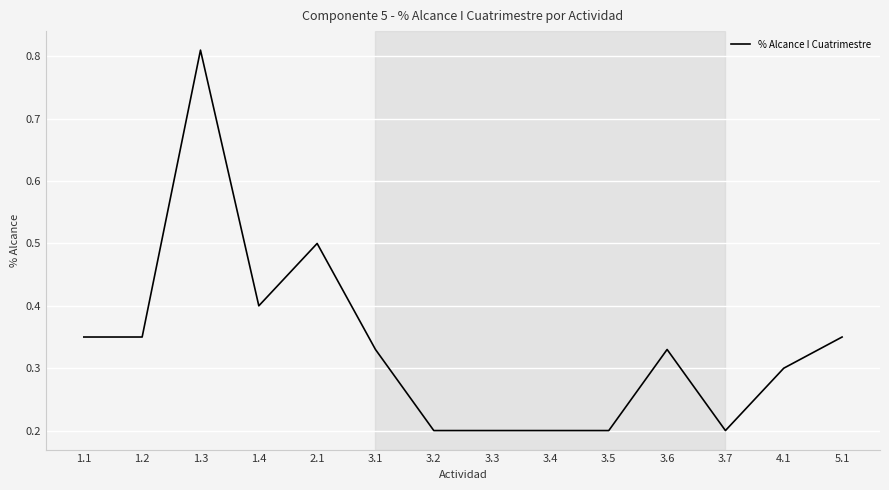

The chart shows a value of 0.3 at 5.1. True or false?

True